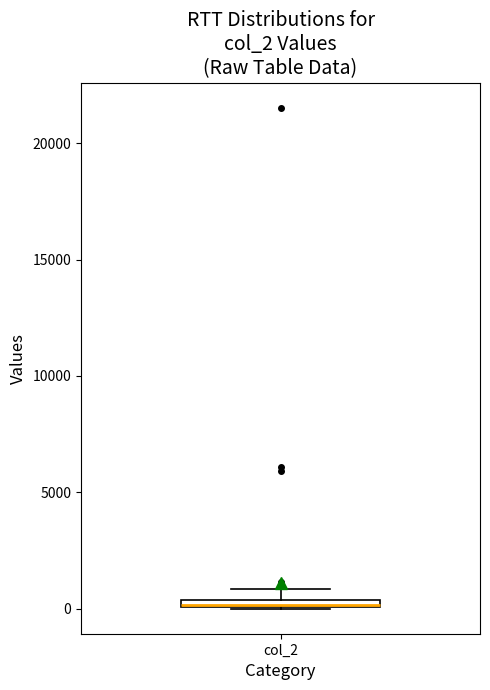

Where is the upper edge of the box for col_2 on the y-axis? The values are not printed on the chart, so give them approximately, as read against the axis.

500